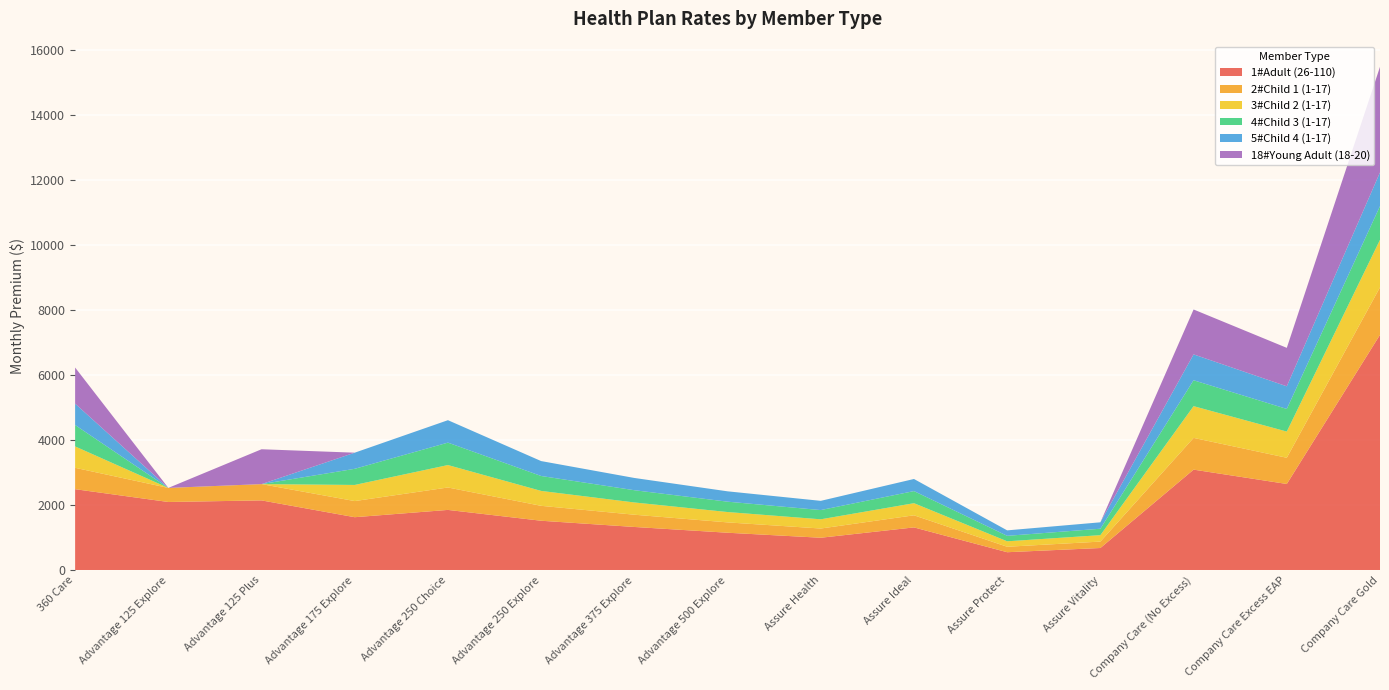

Reading left to right, transcribe all the data shown in this chart.

1#Adult (26-110): 360 Care=2491.5	Advantage 125 Explore=2097.2	Advantage 125 Plus=2146.4	Advantage 175 Explore=1628.8	Advantage 250 Choice=1853.3	Advantage 250 Explore=1519.9	Advantage 375 Explore=1328.3	Advantage 500 Explore=1150.5	Assure Health=996.4	Assure Ideal=1314.7	Assure Protect=550.6	Assure Vitality=680.3	Company Care (No Excess)=3093.7	Company Care Excess EAP=2652.0	Company Care Gold=7244.6
2#Child 1 (1-17): 360 Care=658.5	Advantage 125 Explore=433.5	Advantage 125 Plus=501.4	Advantage 175 Explore=496.7	Advantage 250 Choice=690.7	Advantage 250 Explore=459.3	Advantage 375 Explore=377.2	Advantage 500 Explore=318.8	Assure Health=284.0	Assure Ideal=372.7	Assure Protect=168.2	Assure Vitality=197.8	Company Care (No Excess)=977.4	Company Care Excess EAP=806.9	Company Care Gold=1462.5
3#Child 2 (1-17): 360 Care=658.5	Advantage 125 Explore=0.0	Advantage 125 Plus=0.0	Advantage 175 Explore=496.7	Advantage 250 Choice=690.7	Advantage 250 Explore=459.3	Advantage 375 Explore=377.2	Advantage 500 Explore=318.8	Assure Health=284.0	Assure Ideal=372.7	Assure Protect=168.2	Assure Vitality=197.8	Company Care (No Excess)=977.4	Company Care Excess EAP=806.9	Company Care Gold=1462.5
4#Child 3 (1-17): 360 Care=658.5	Advantage 125 Explore=0.0	Advantage 125 Plus=0.0	Advantage 175 Explore=496.7	Advantage 250 Choice=690.7	Advantage 250 Explore=459.3	Advantage 375 Explore=377.2	Advantage 500 Explore=318.8	Assure Health=284.0	Assure Ideal=372.7	Assure Protect=168.2	Assure Vitality=197.8	Company Care (No Excess)=796.9	Company Care Excess EAP=696.8	Company Care Gold=1038.3
5#Child 4 (1-17): 360 Care=658.5	Advantage 125 Explore=0.0	Advantage 125 Plus=0.0	Advantage 175 Explore=496.7	Advantage 250 Choice=690.7	Advantage 250 Explore=459.3	Advantage 375 Explore=377.2	Advantage 500 Explore=318.8	Assure Health=284.0	Assure Ideal=372.7	Assure Protect=168.2	Assure Vitality=197.8	Company Care (No Excess)=796.9	Company Care Excess EAP=696.8	Company Care Gold=1038.3
18#Young Adult (18-20): 360 Care=1111.7	Advantage 125 Explore=0.0	Advantage 125 Plus=1073.2	Advantage 175 Explore=0.0	Advantage 250 Choice=0.0	Advantage 250 Explore=0.0	Advantage 375 Explore=0.0	Advantage 500 Explore=0.0	Assure Health=0.0	Assure Ideal=0.0	Assure Protect=0.0	Assure Vitality=0.0	Company Care (No Excess)=1382.7	Company Care Excess EAP=1183.9	Company Care Gold=3250.6